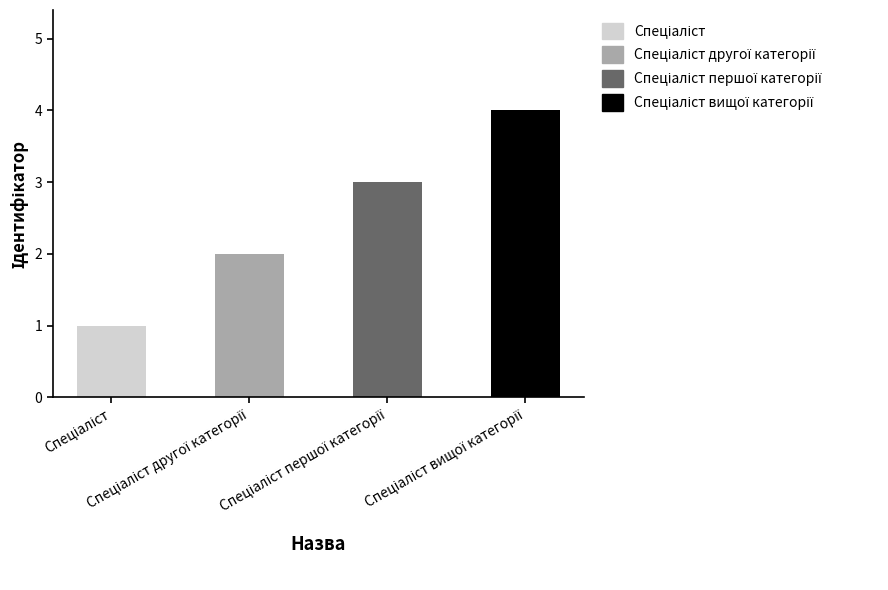

What is the sum of all values?

10